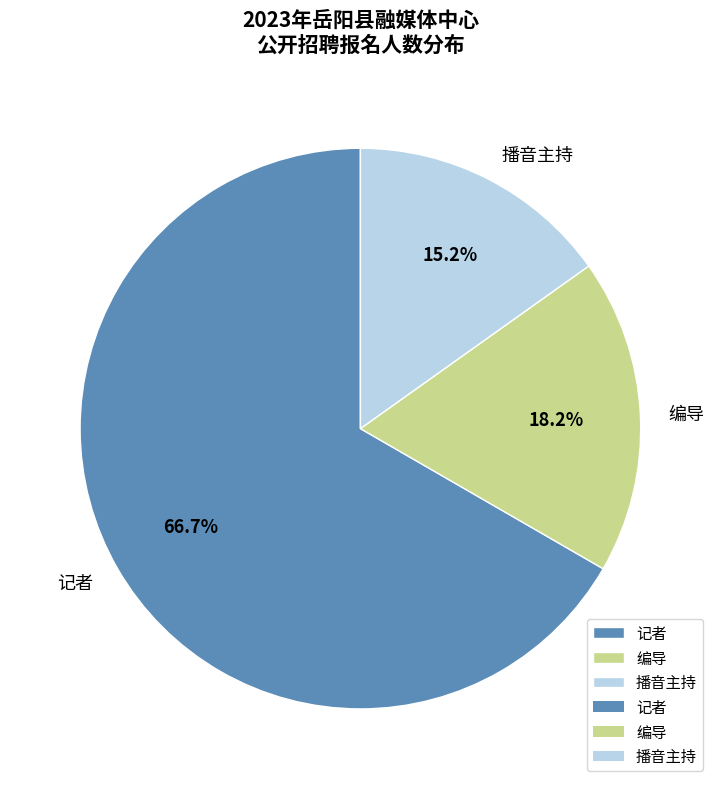

Which category accounts for the majority?

记者